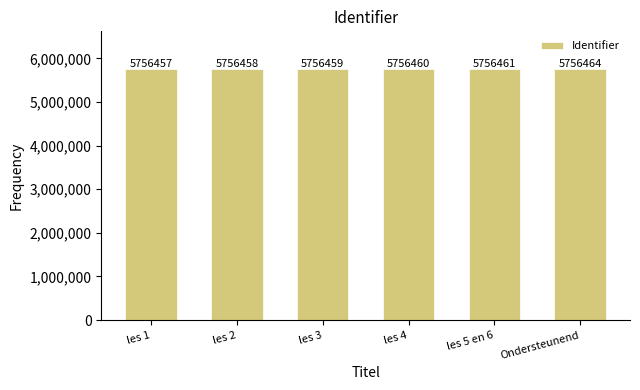

Which label corresponds to the largest value in the chart?

Ondersteunend